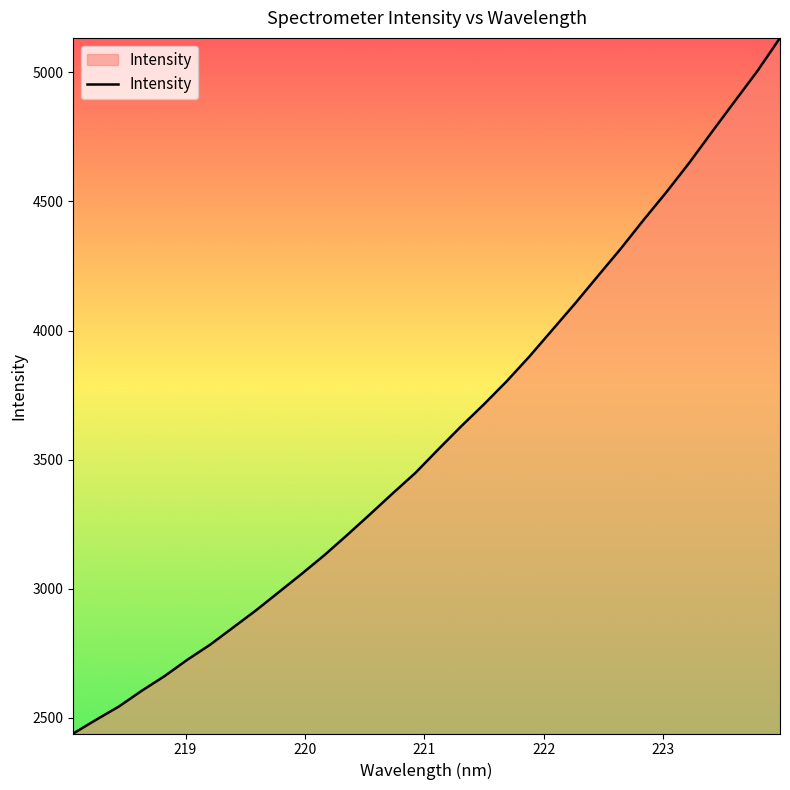

What is the maximum value shown in the chart?

5133.2